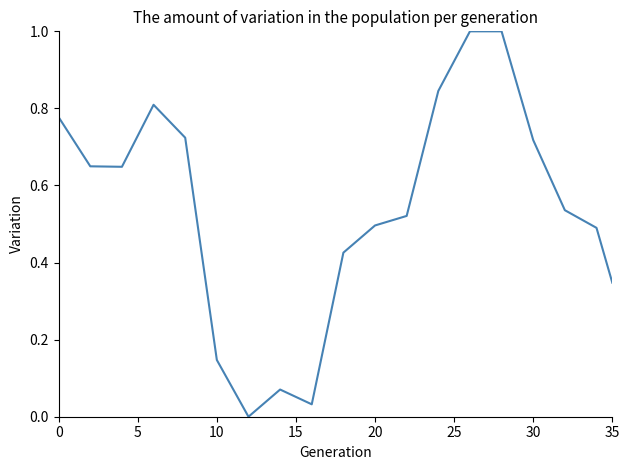

What is the greatest value displayed?

1.0